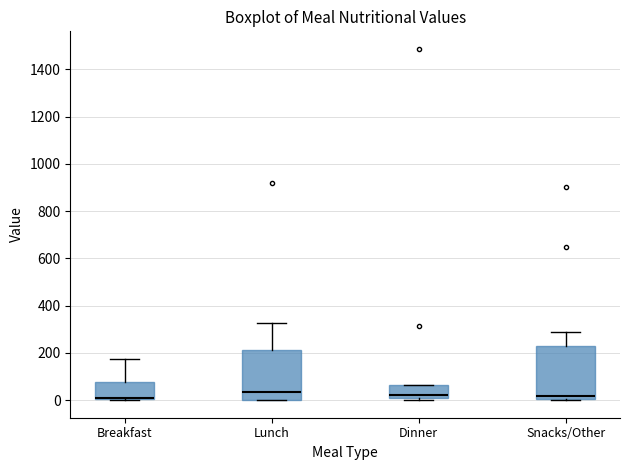

Where is the lower edge of the box for Dinner on the y-axis? The values are not printed on the chart, so give them approximately, as read against the axis.

0